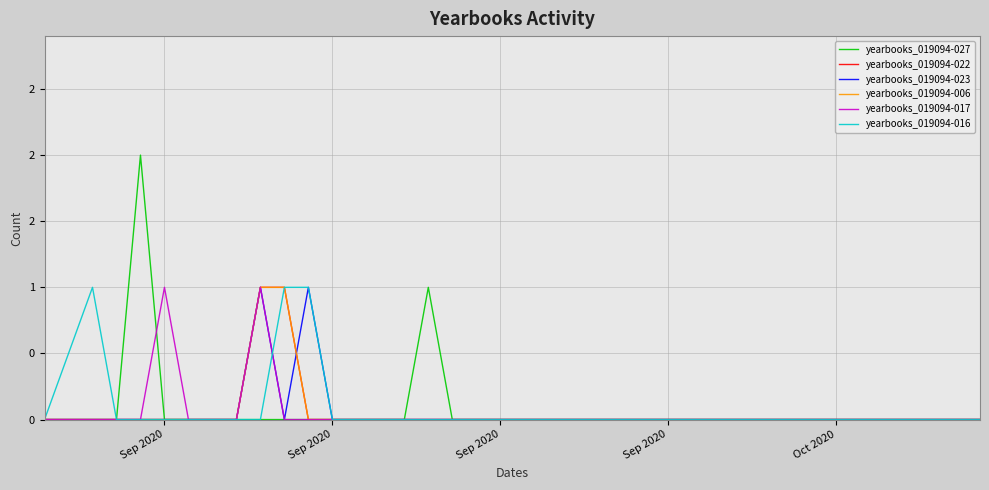

True or false: yearbooks_019094-006 and yearbooks_019094-016 cross at least once.

False